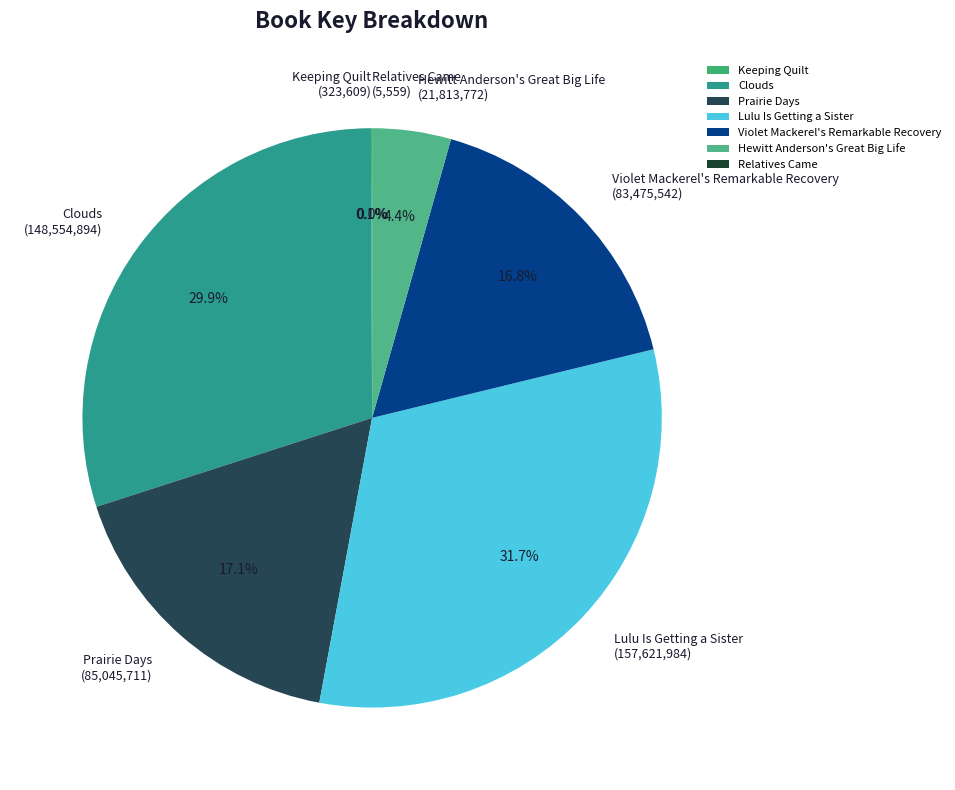

Does Lulu Is Getting a Sister account for over 50% of the chart?

No